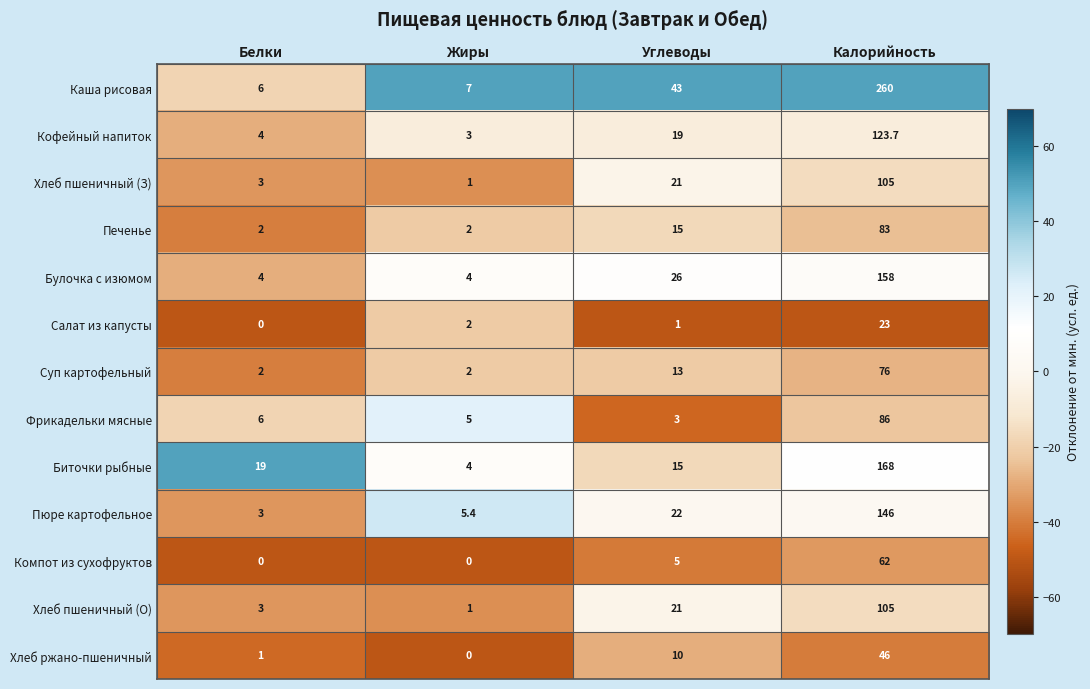

At which category is the sum across all series the highest?

Калорийность